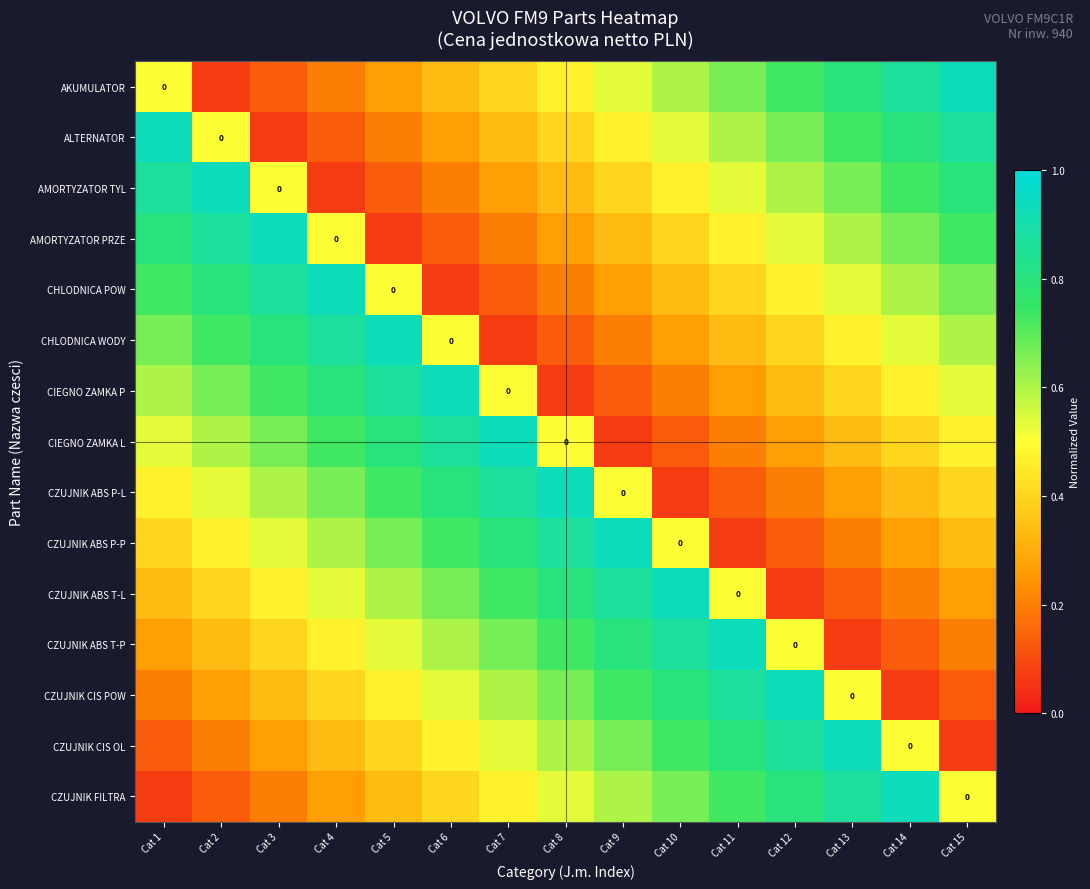

The CHLODNICA POW series shows 1.3 at Cat 2. True or false?

False